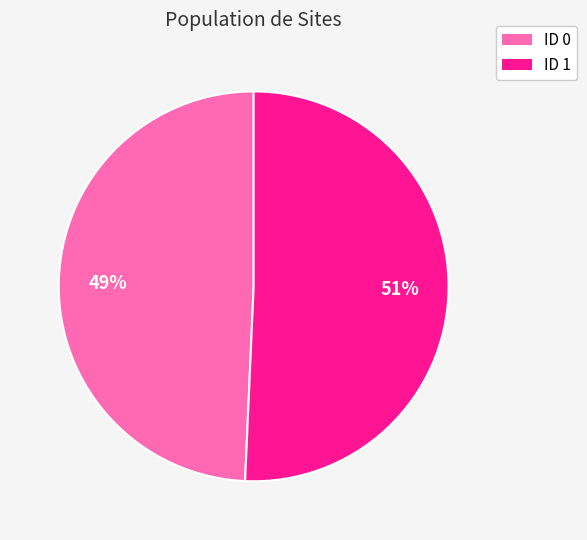

To the nearest percent, what percentage of the pie is ID 1?

51%